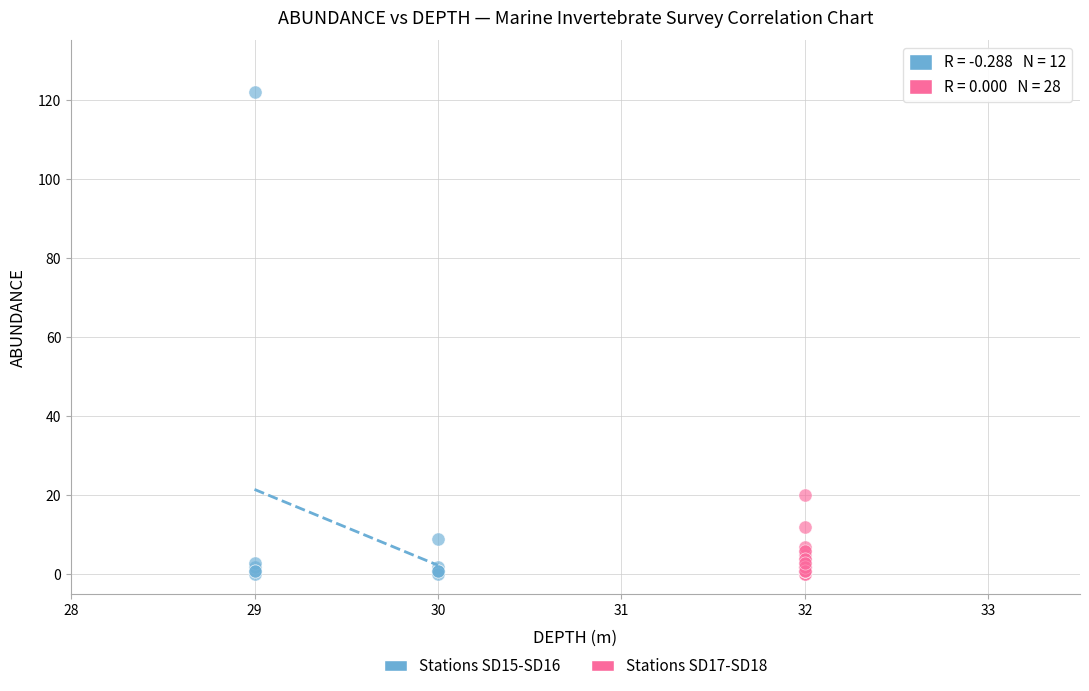

Which series has the largest Y range (max minus min)?

Stations SD15-SD16